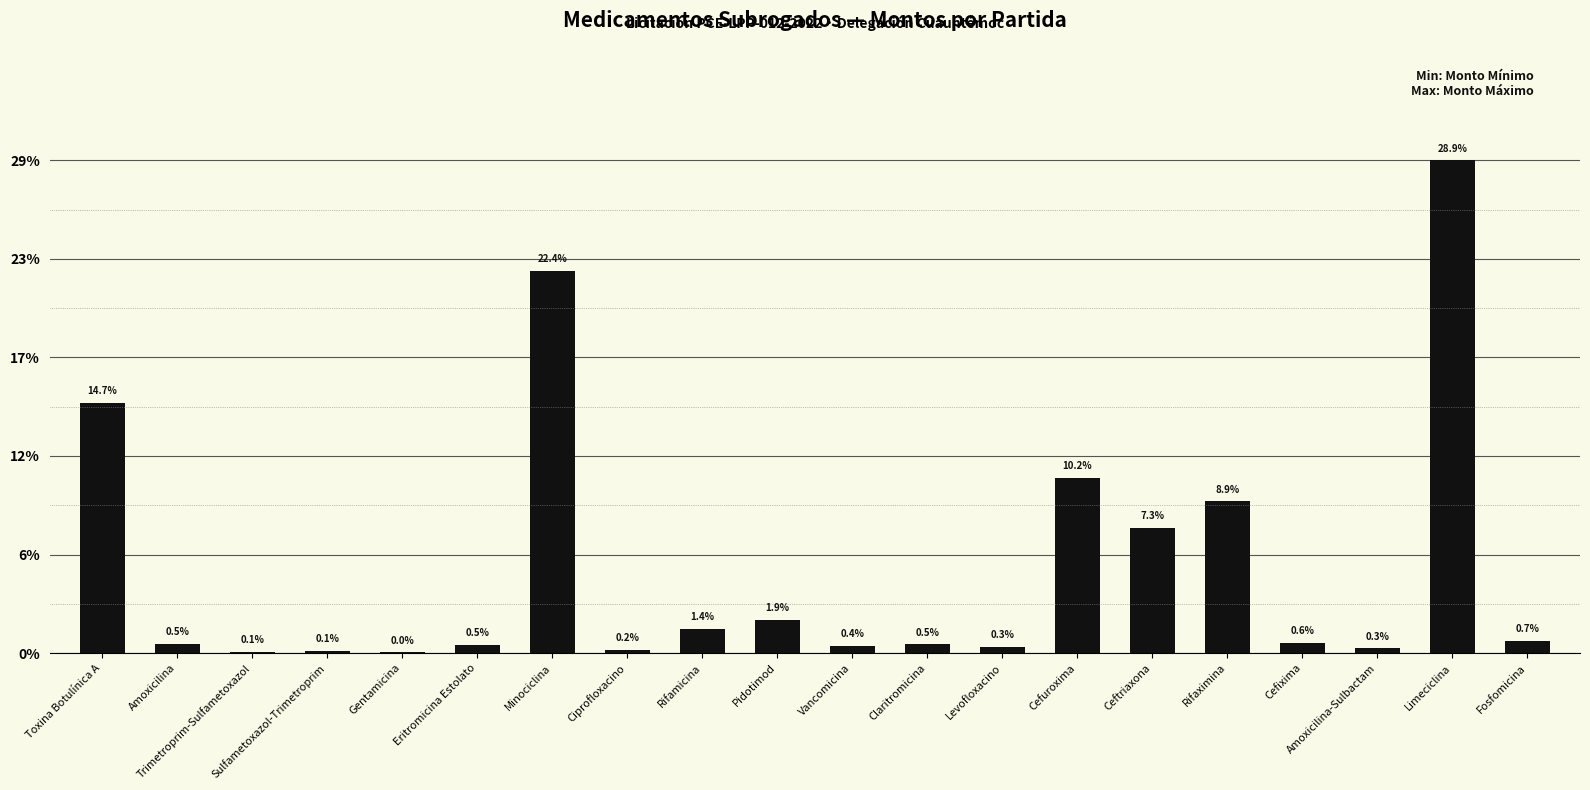

Are the bars horizontal?

No